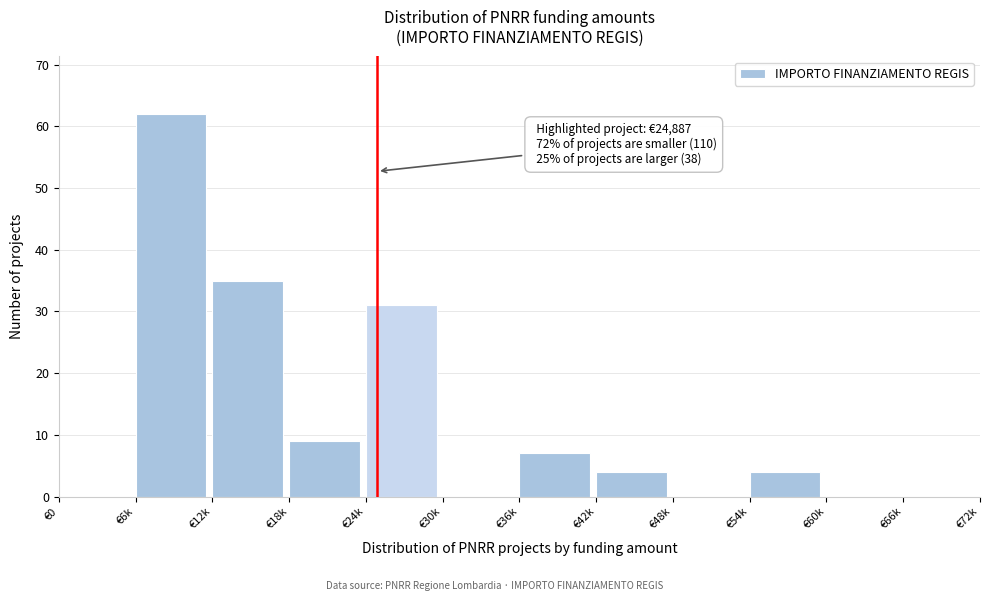

Reading left to right, what are all the values shown in this chart?

€0=0	€6k=62	€12k=35	€18k=9	€24k=31	€30k=0	€36k=7	€42k=4	€48k=0	€54k=4	€60k=0	€66k=0